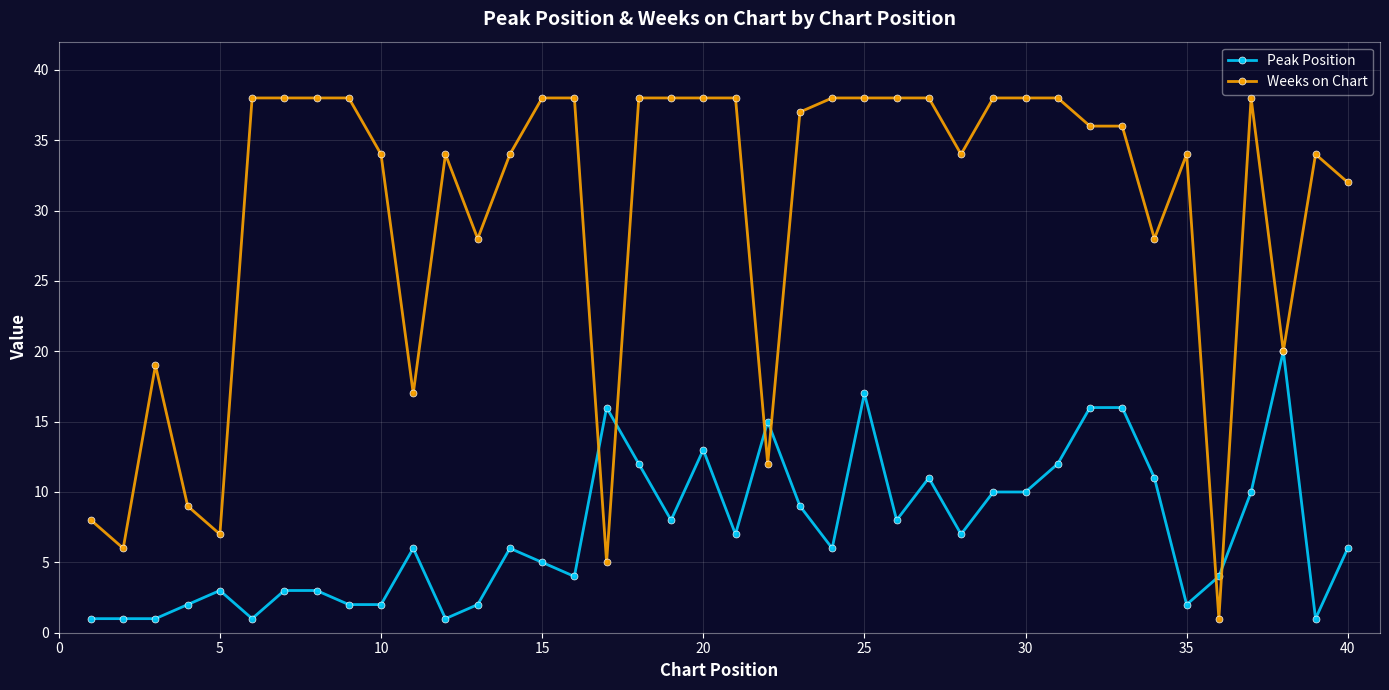

How many lines are shown in the chart?

2